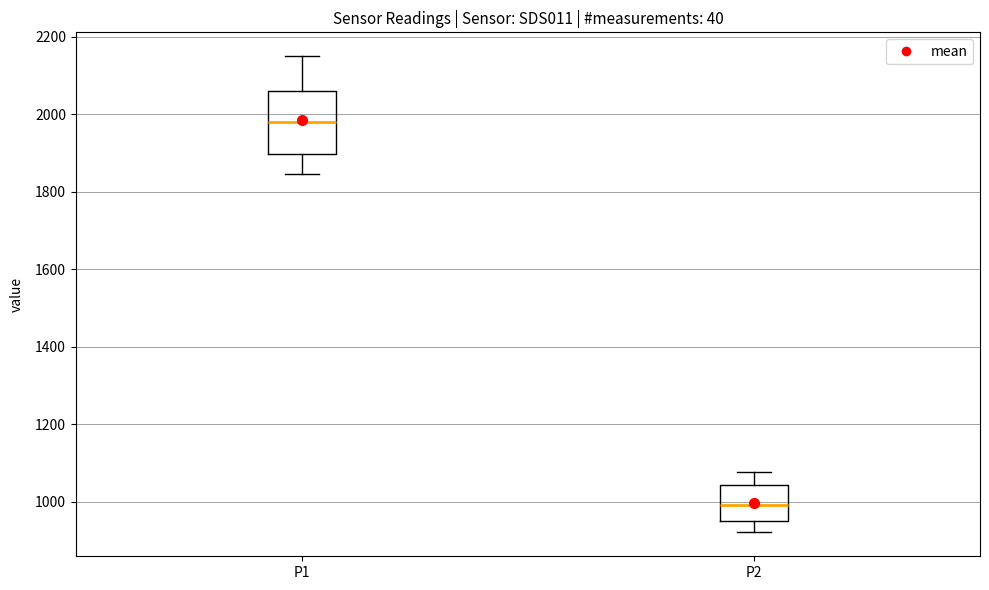

Comparing the boxes themselves (not the whiskers), which one is the tallest?

P1